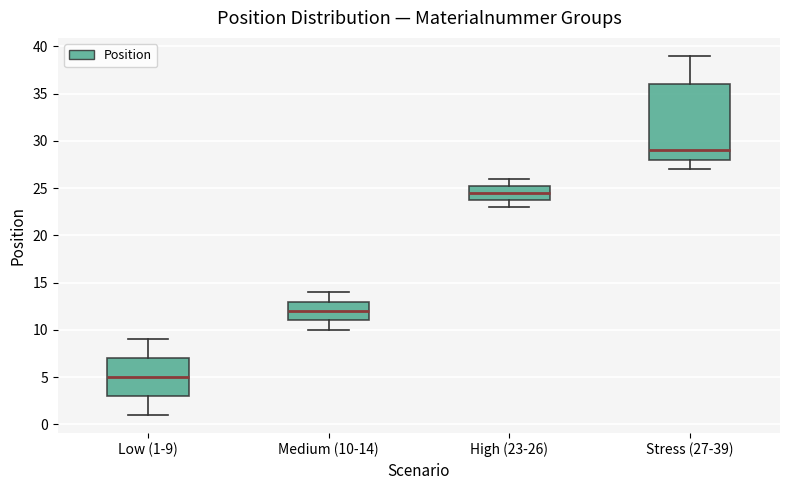

Reading left to right, transcribe this box plot: for each box, give where its median line is, the range the box spans, and where its two whiskers end, as read against the y-axis. The values are not printed on the chart, so give them approximately, as read against the axis.

Low (1-9): median 5.0, box 3.0 to 7.0, whiskers 1.0 to 9.0
Medium (10-14): median 12.0, box 11.0 to 13.0, whiskers 10.0 to 14.0
High (23-26): median 24.5, box 24.0 to 25.5, whiskers 23.0 to 26.0
Stress (27-39): median 29.0, box 28.0 to 36.0, whiskers 27.0 to 39.0